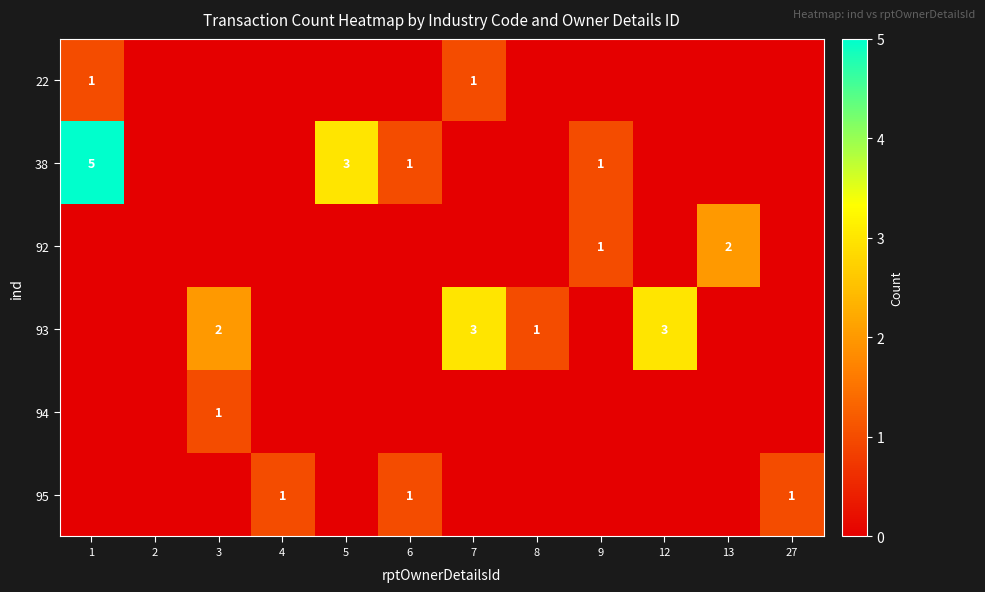

The 92 series shows 2 at 13. True or false?

True